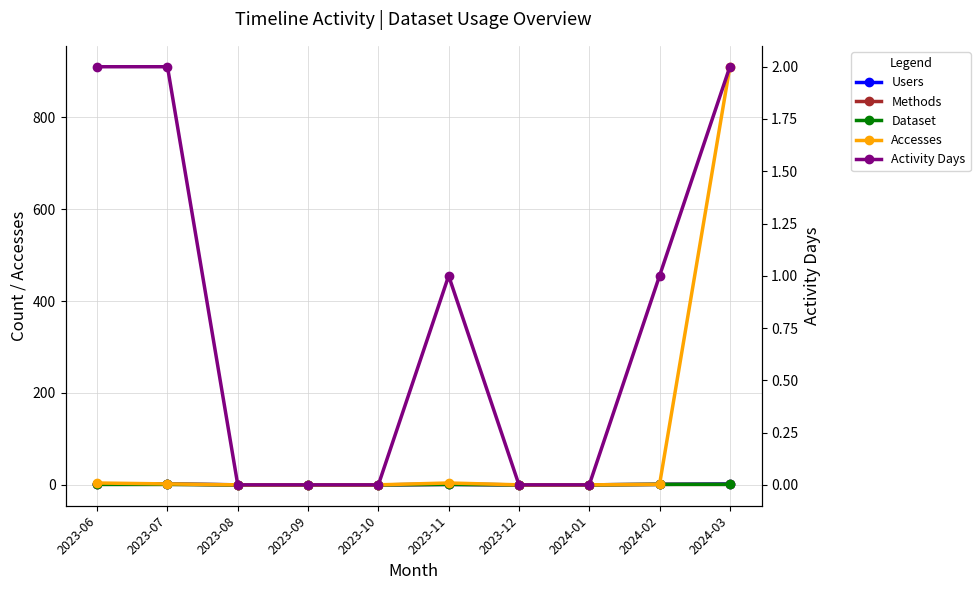

At which label is Activity Days closest to 1?

2023-11